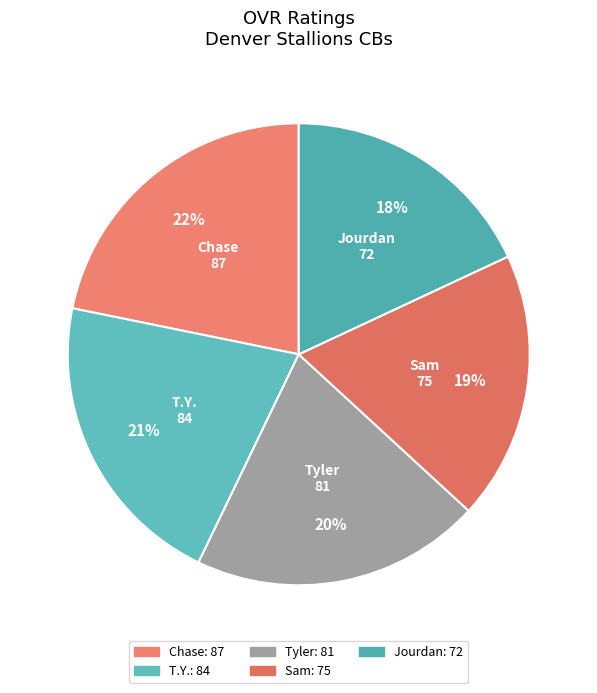

Do Tyler and Sam together represent more than half of the pie?

No